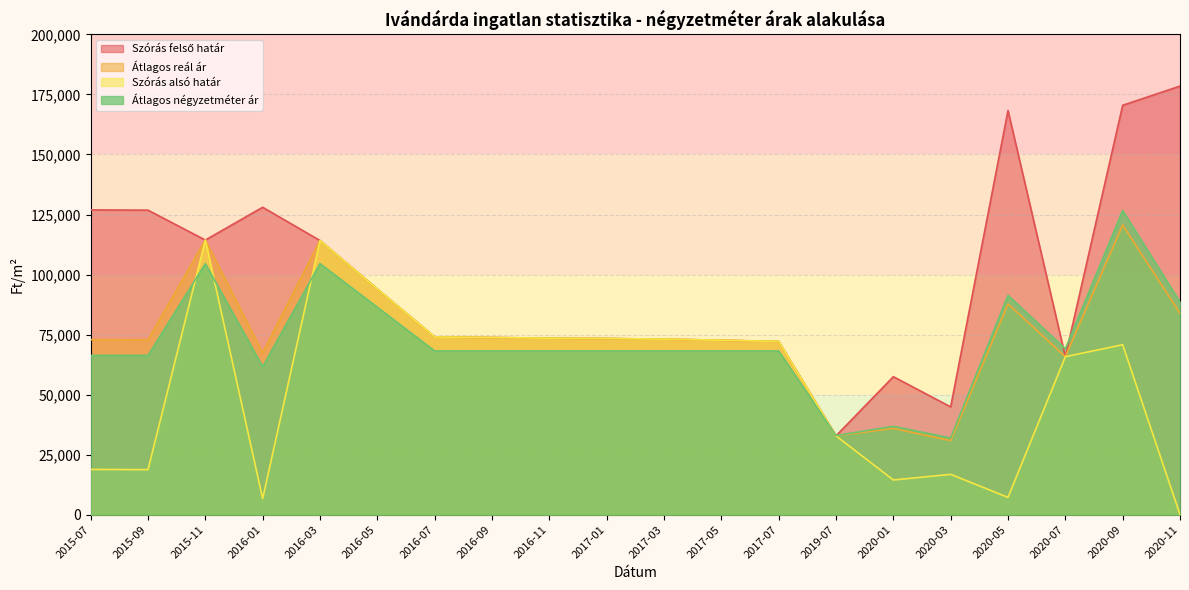

In Átlagos reál ár, how many points are lower than both neighbors (excluding endpoints)?

5